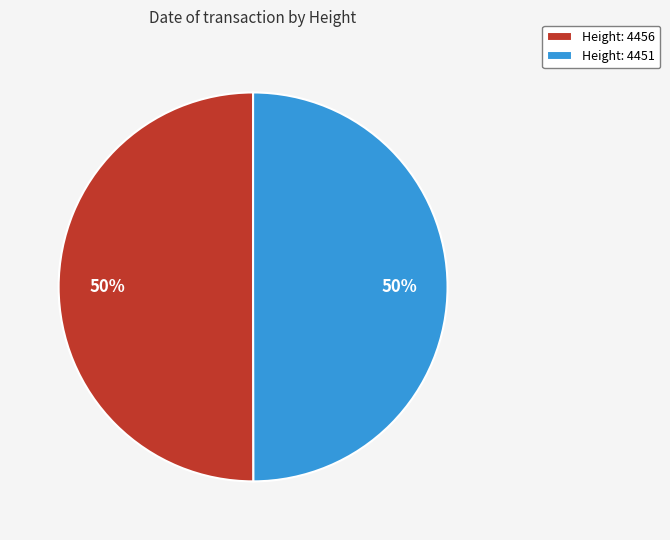

What is the ratio of the value at Height: 4451 to the value at Height: 4456?

1.0